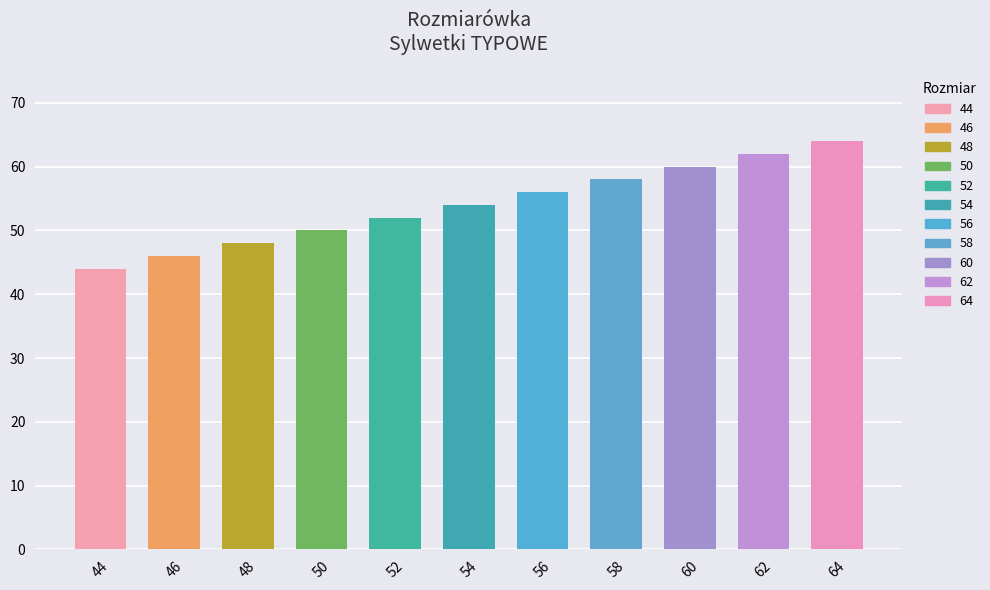

What is the smallest value displayed?

44